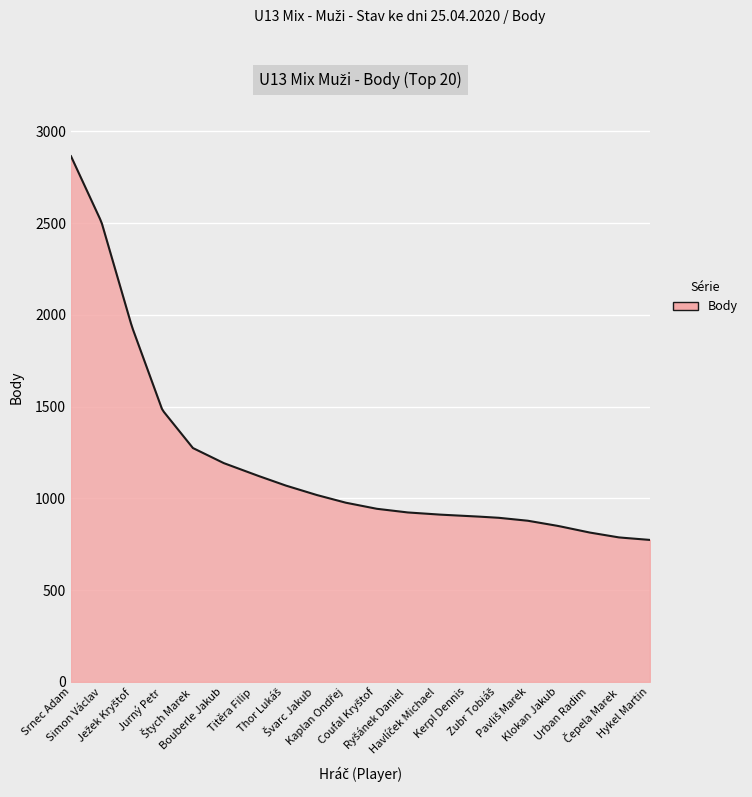

What is the difference between the maximum and minimum values?

2091.1